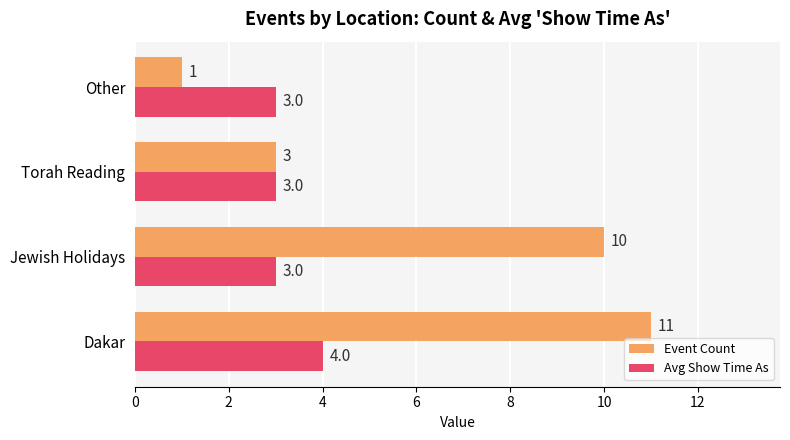

What is the approximate value of Event Count at Torah Reading?

3